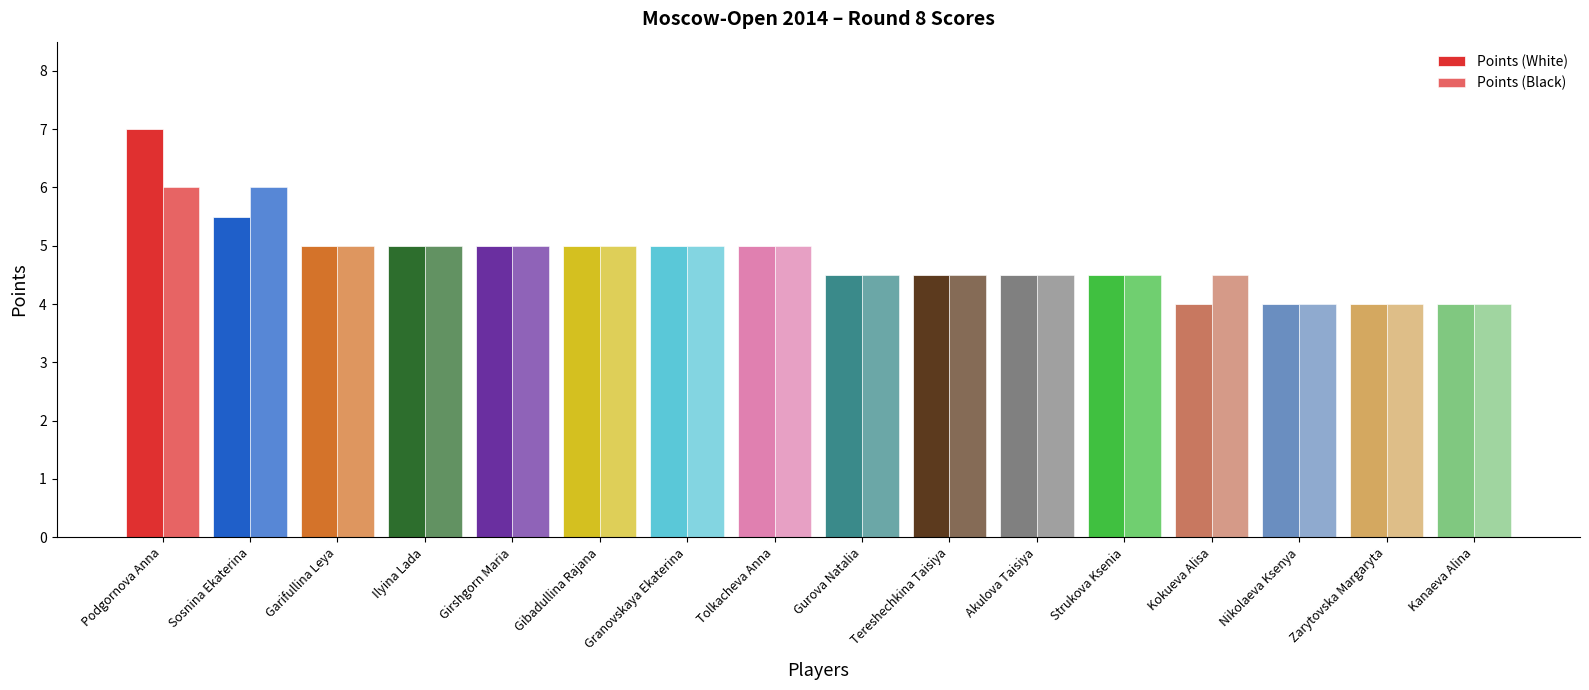

What is the minimum value for Points (White)?

4.0